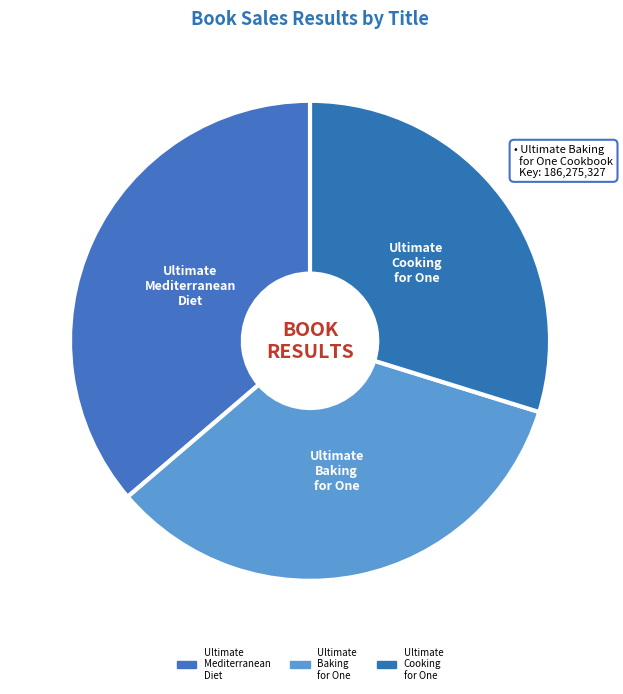

How many segments does this pie chart have?

3